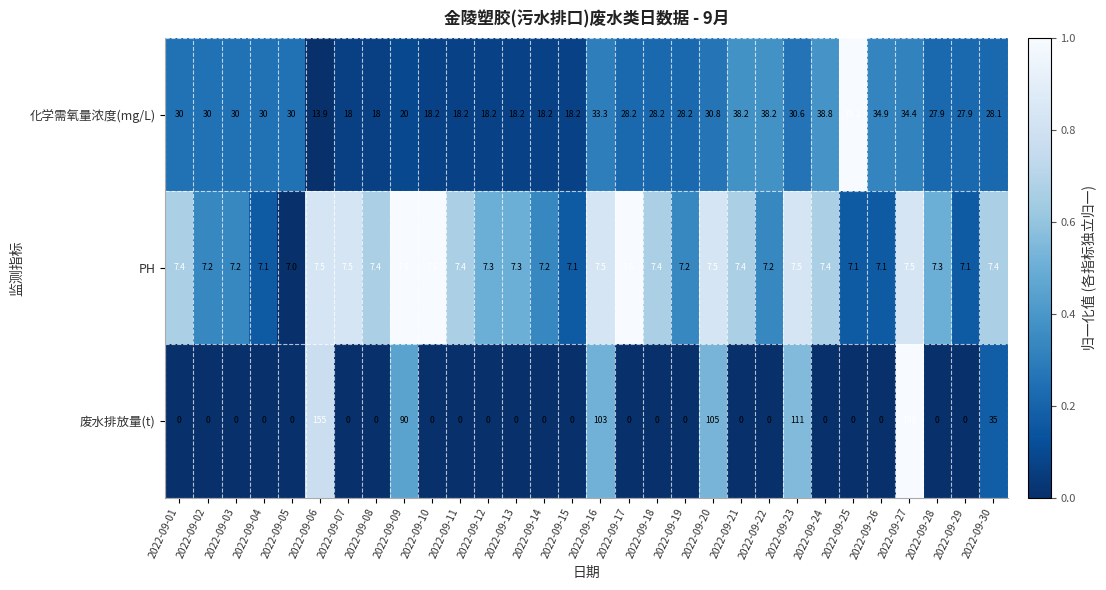

List the series in order of their peak value, lowest first.

PH, 化学需氧量浓度(mg/L), 废水排放量(t)